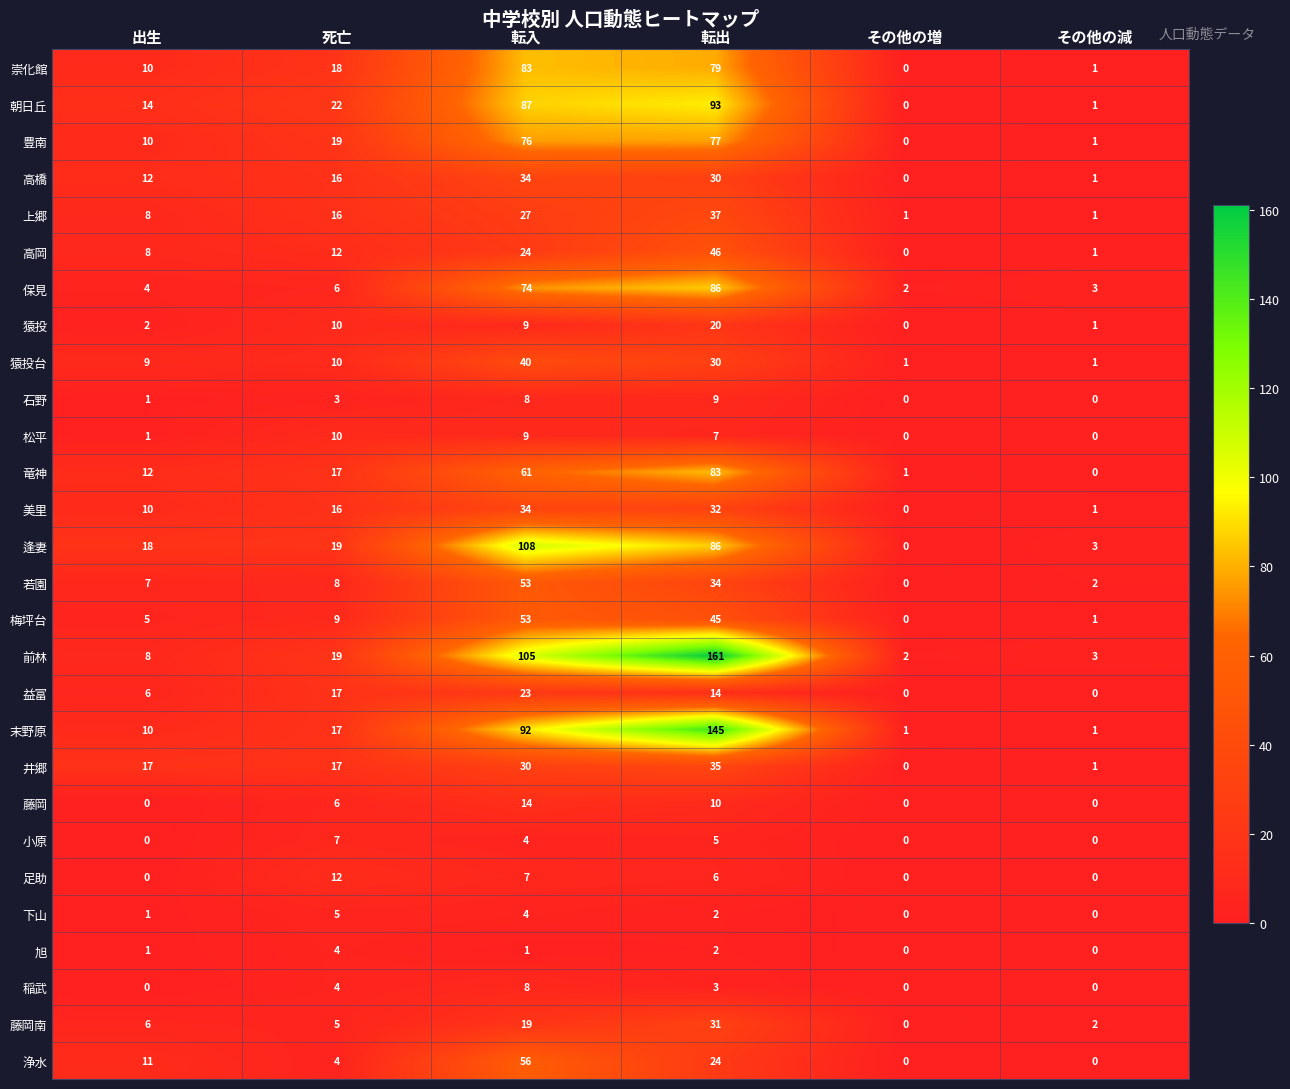

At which label is 前林 closest to 81?

転入